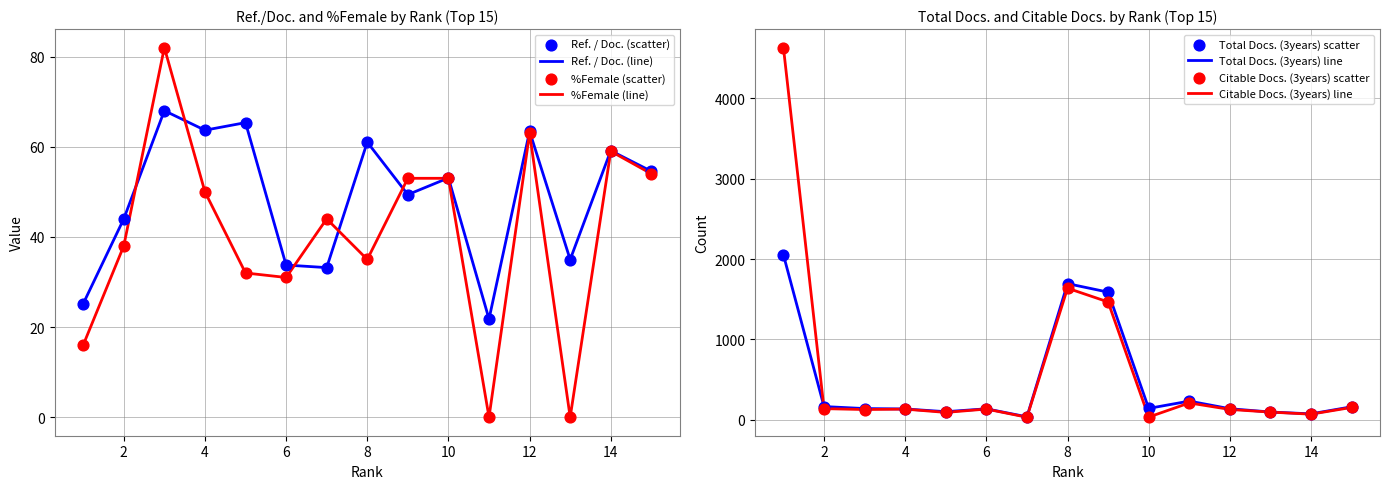

At which category is the sum across all series the highest?

1